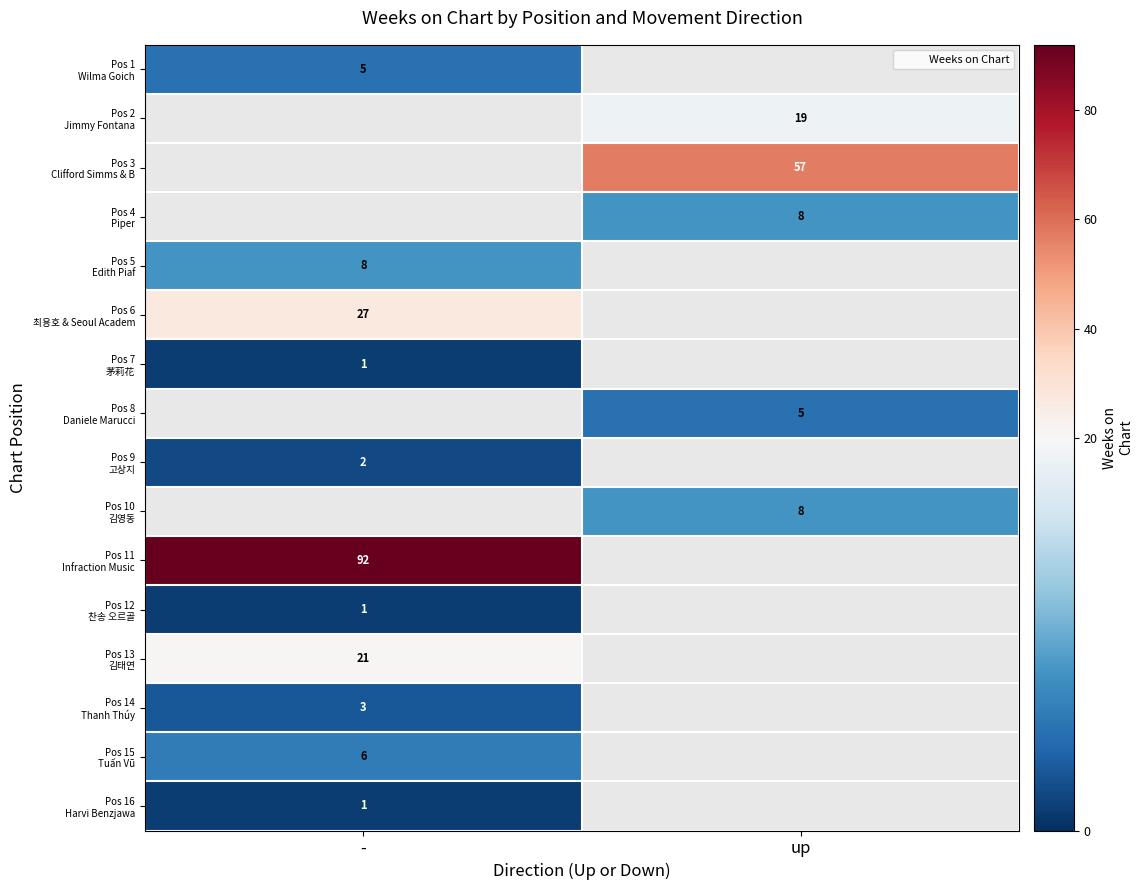

Which category has the highest value in the Pos 10 김영동 series?

-